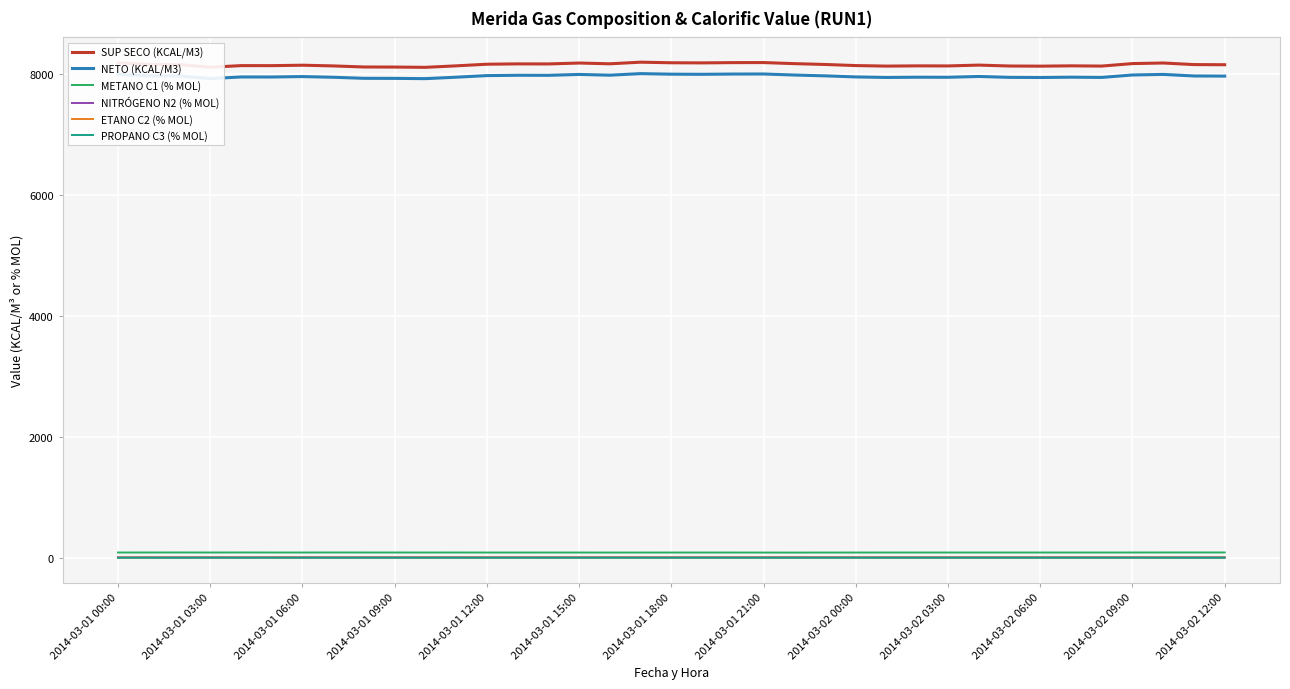

What is the minimum value for METANO C1 (% MOL)?

86.3